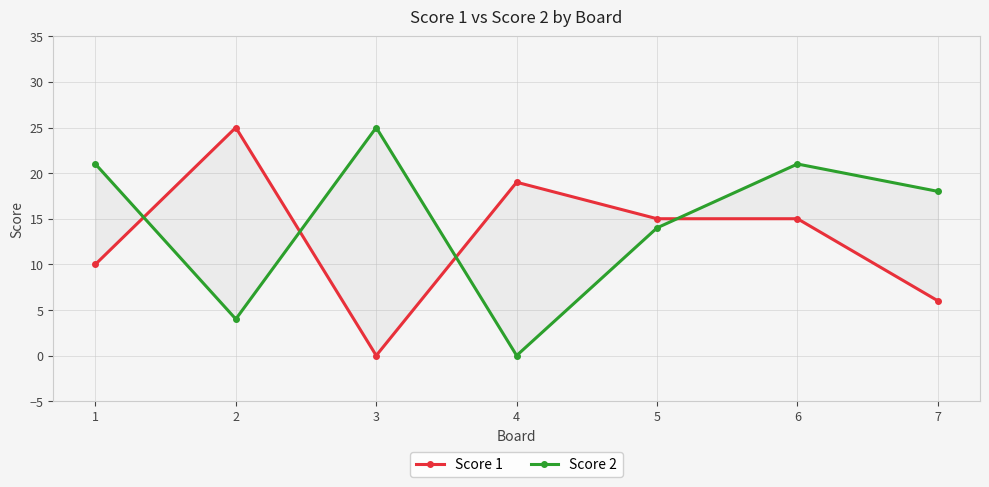

The value of Score 2 at 5 is 4. True or false?

False